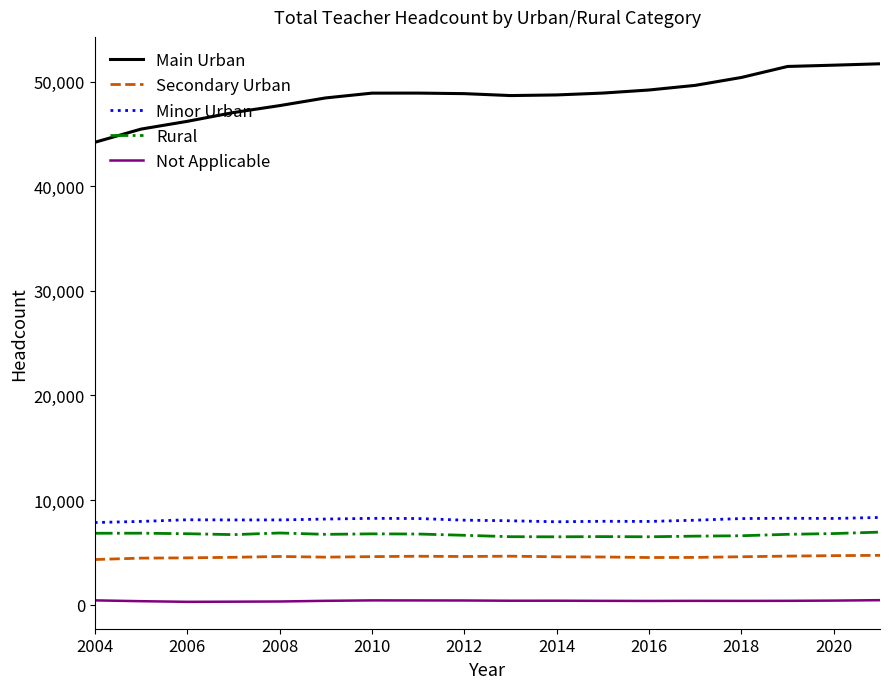

True or false: Secondary Urban and Main Urban cross at least once.

False